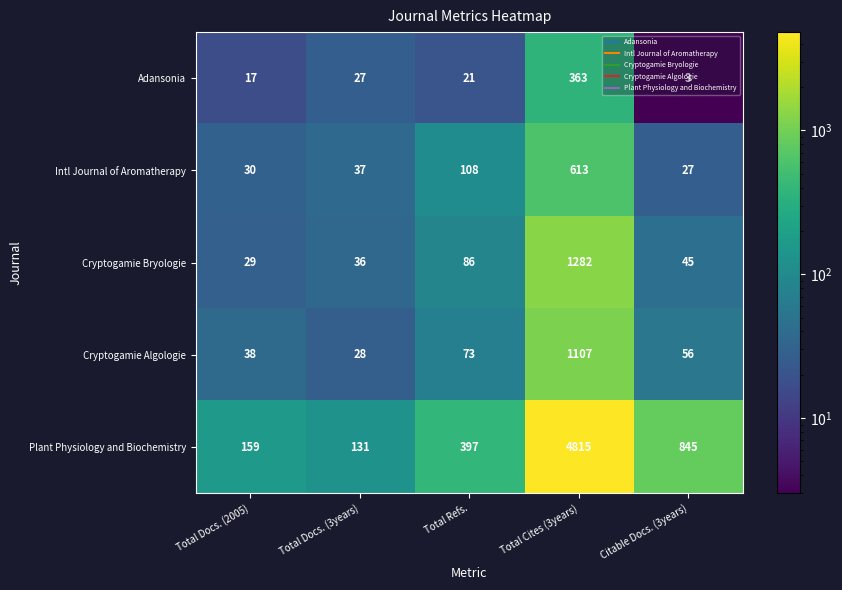

List the series in order of their peak value, lowest first.

Adansonia, Intl Journal of Aromatherapy, Cryptogamie Algologie, Cryptogamie Bryologie, Plant Physiology and Biochemistry